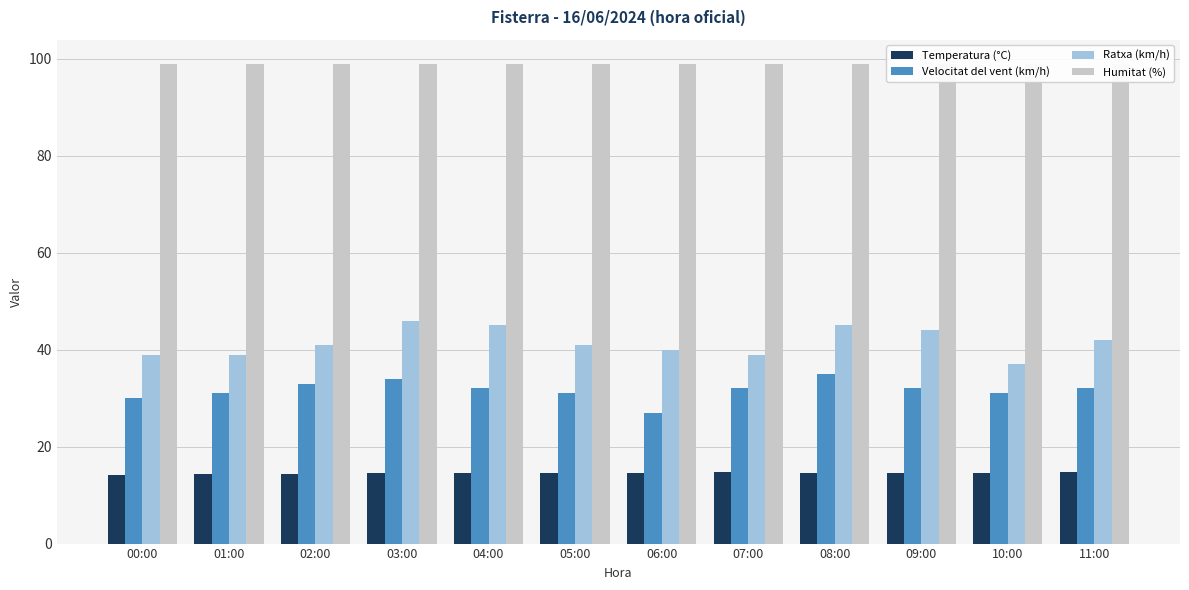

Reading left to right, what are all the values shown in this chart?

Temperatura (°C): 14.2	14.3	14.3	14.5	14.6	14.6	14.6	14.7	14.6	14.6	14.6	14.8
Velocitat del vent (km/h): 30.0	31.0	33.0	34.0	32.0	31.0	27.0	32.0	35.0	32.0	31.0	32.0
Ratxa (km/h): 39.0	39.0	41.0	46.0	45.0	41.0	40.0	39.0	45.0	44.0	37.0	42.0
Humitat (%): 99.0	99.0	99.0	99.0	99.0	99.0	99.0	99.0	99.0	99.0	99.0	99.0